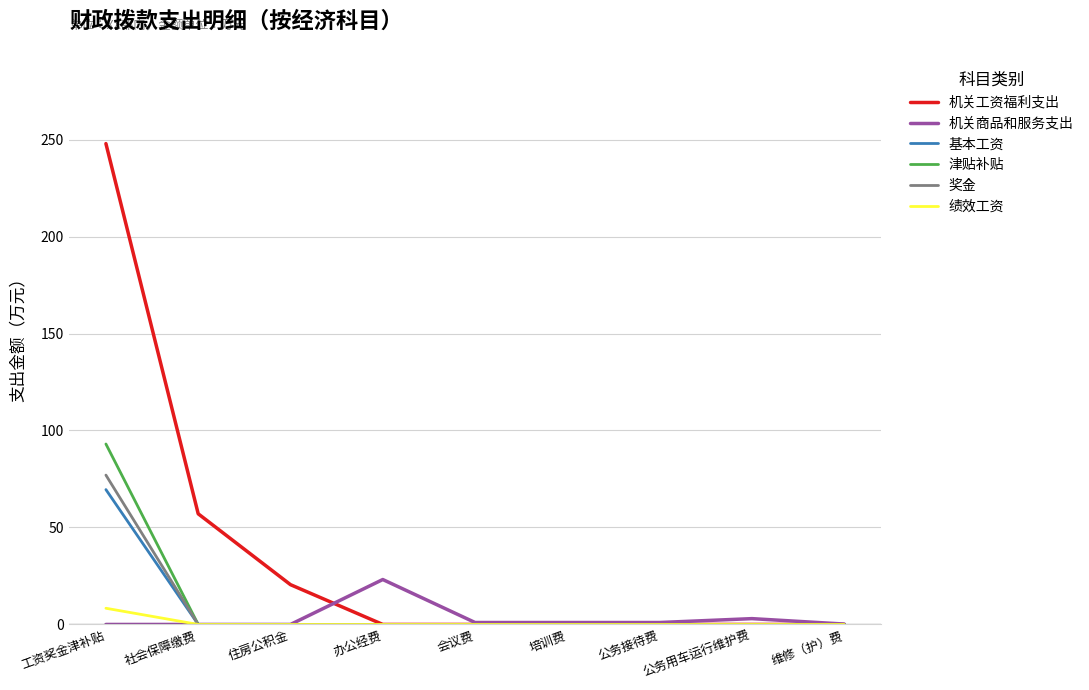

The value of 津贴补贴 at 工资奖金津补贴 is 154.5. True or false?

False